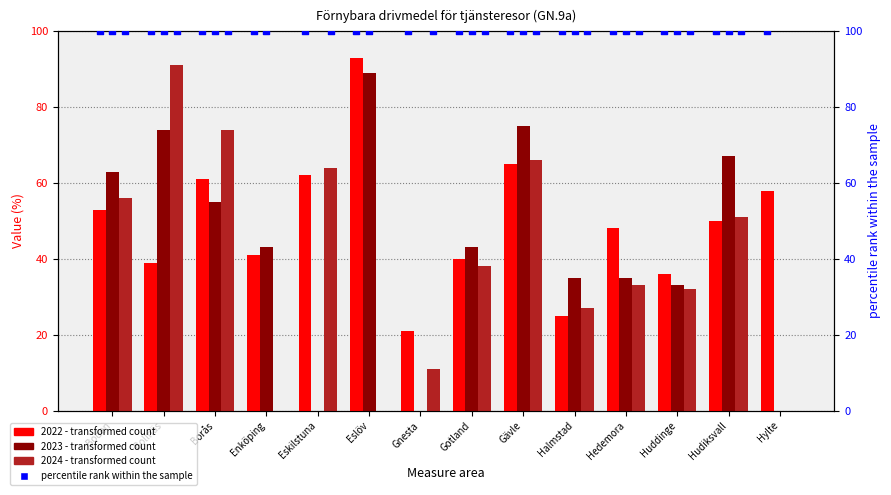

What is the total value across all series at Bollnäs?

204